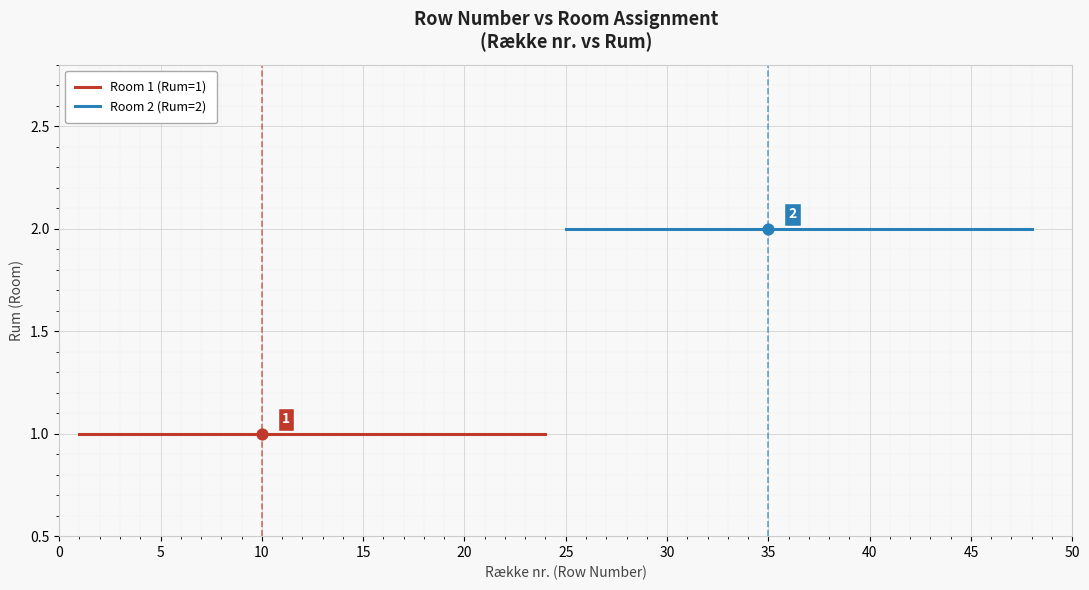

At how many categories does at least one series exceed 1?

24